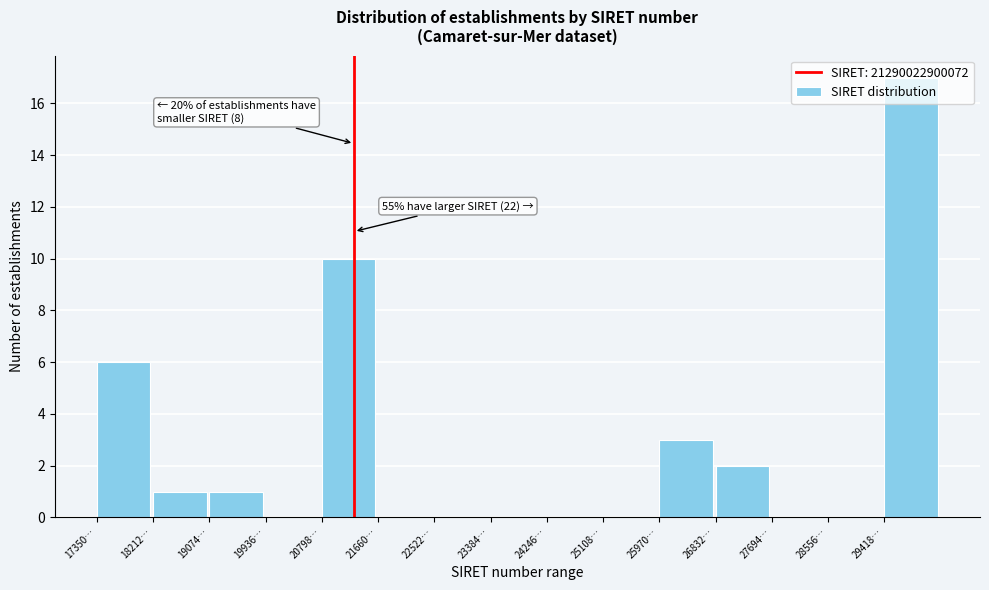

What is the change in value from 28556… to 29418…?

+17